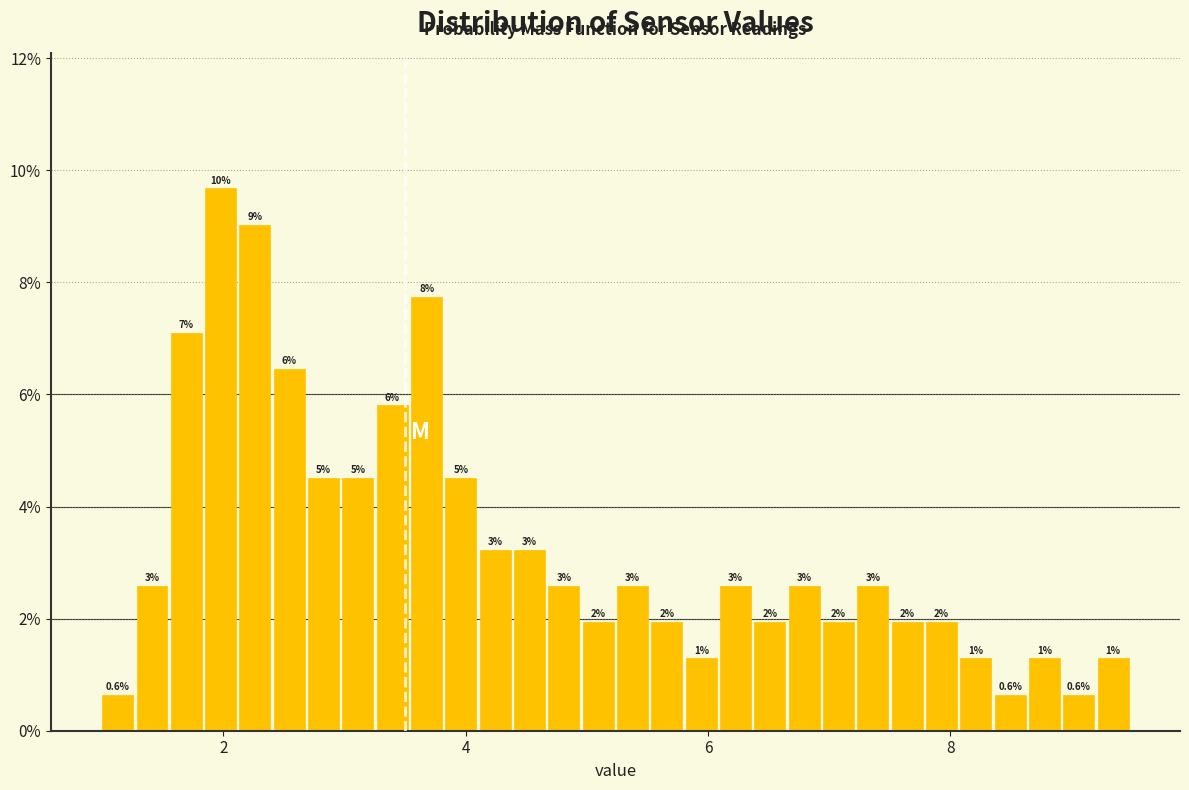

Read against the x-axis, roughly where is the centre of the tallest bar?

2.0